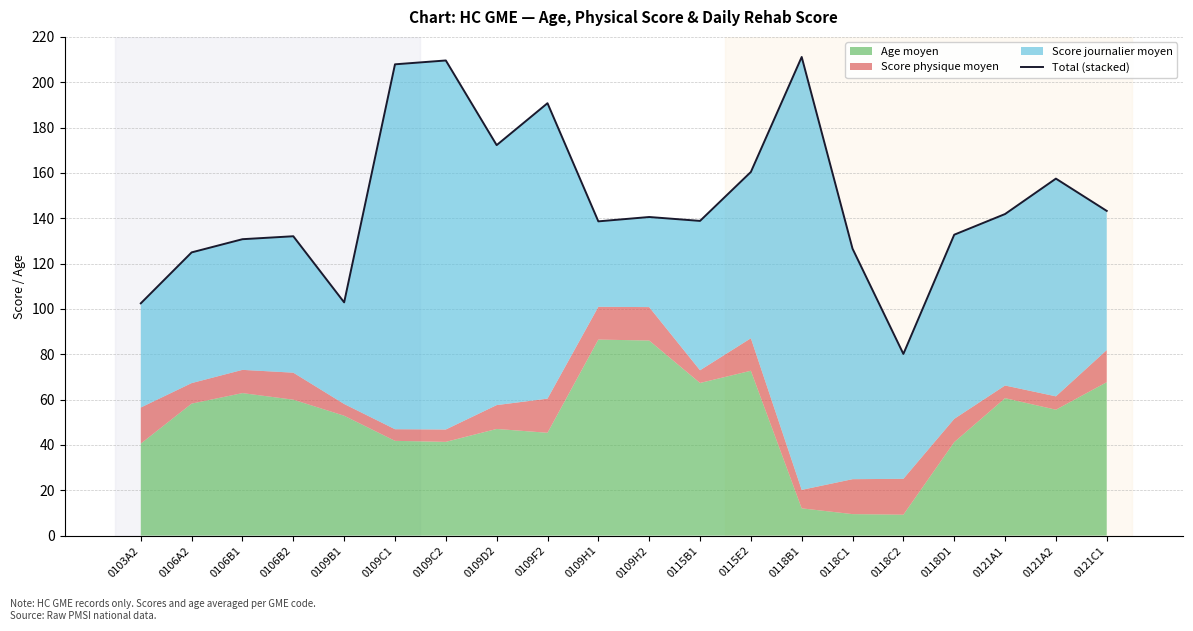

Rank the categories by value from lowest to highest.

0118C2, 0103A2, 0109B1, 0106A2, 0118C1, 0106B1, 0106B2, 0118D1, 0109H1, 0115B1, 0109H2, 0121A1, 0121C1, 0121A2, 0115E2, 0109D2, 0109F2, 0109C1, 0109C2, 0118B1